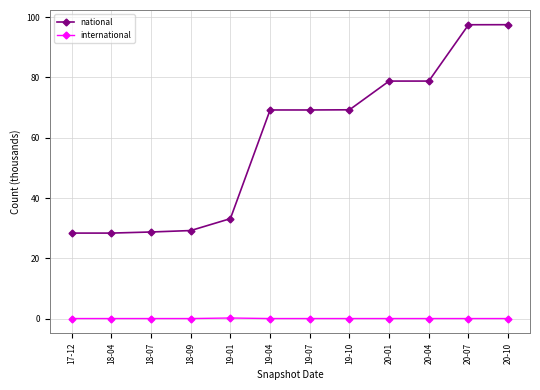

What is the label of the 3rd point from the right?

20-04